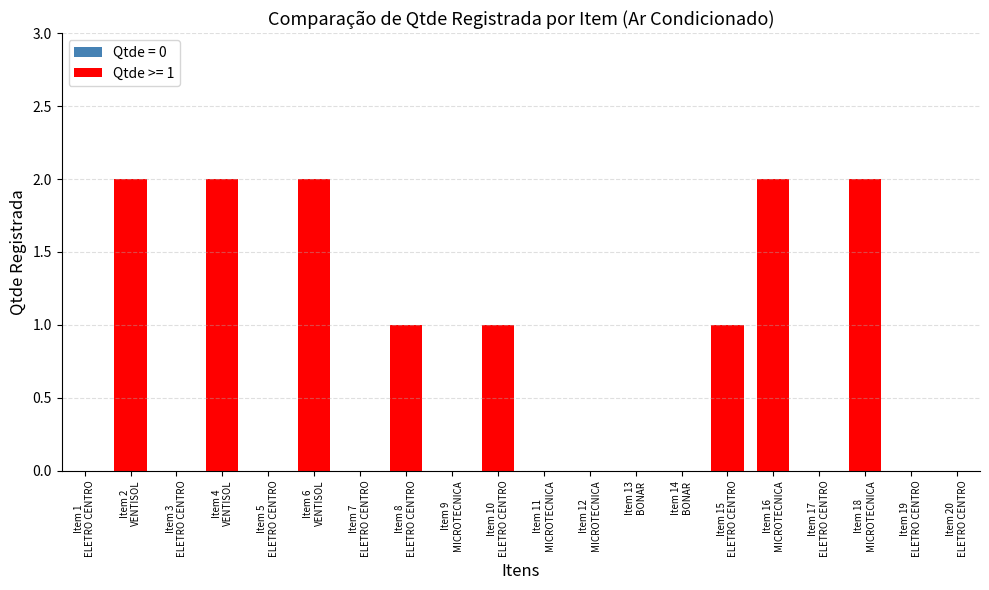

The value at Item 14
BONAR is 0. True or false?

True